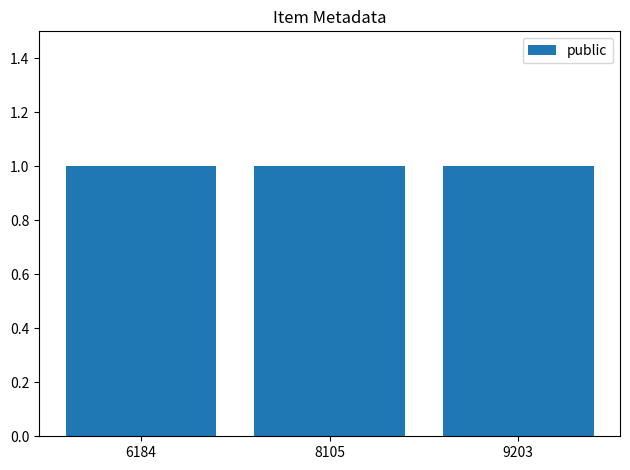

List the labels in order of public value, largest first.

6184, 8105, 9203